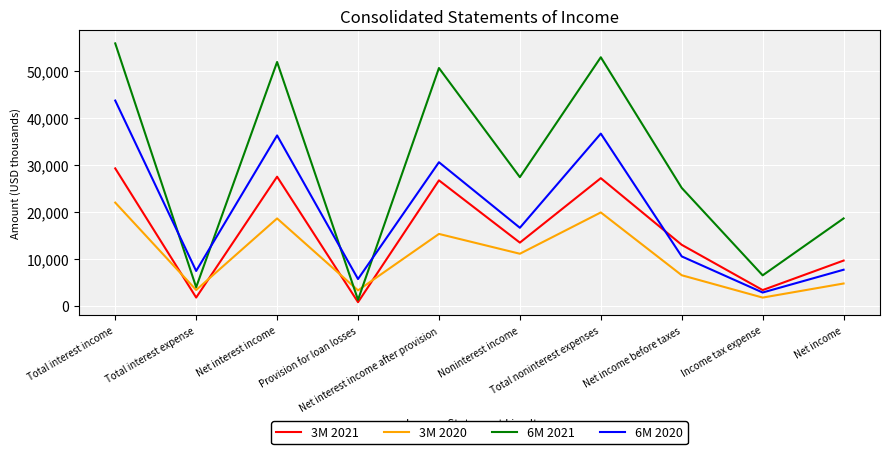

How many distinct data groups are displayed?

4